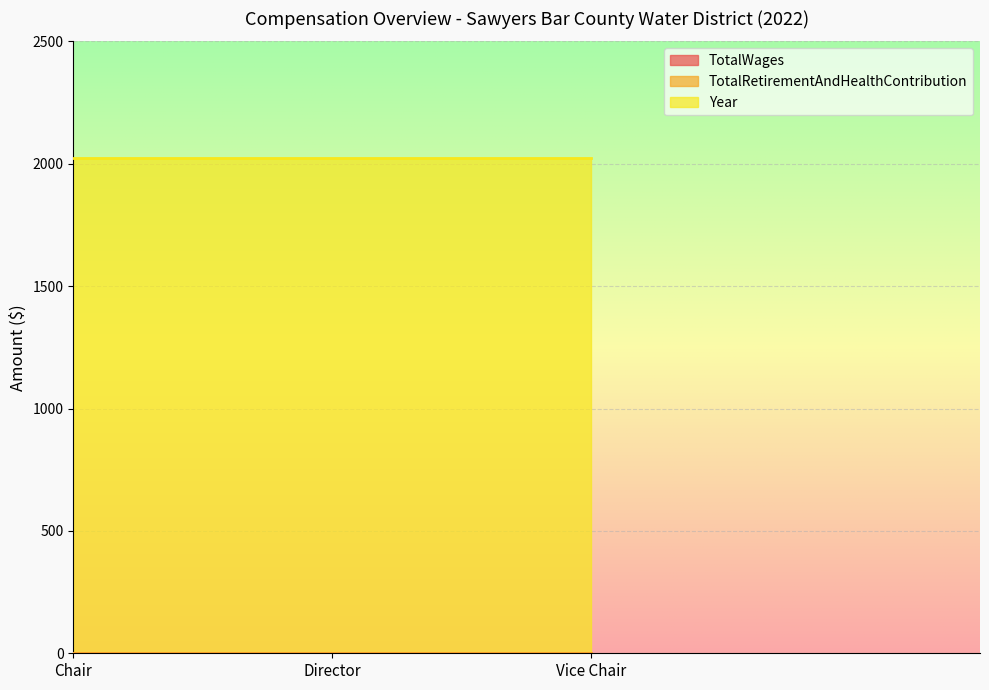

At which category is the sum across all series the highest?

Chair